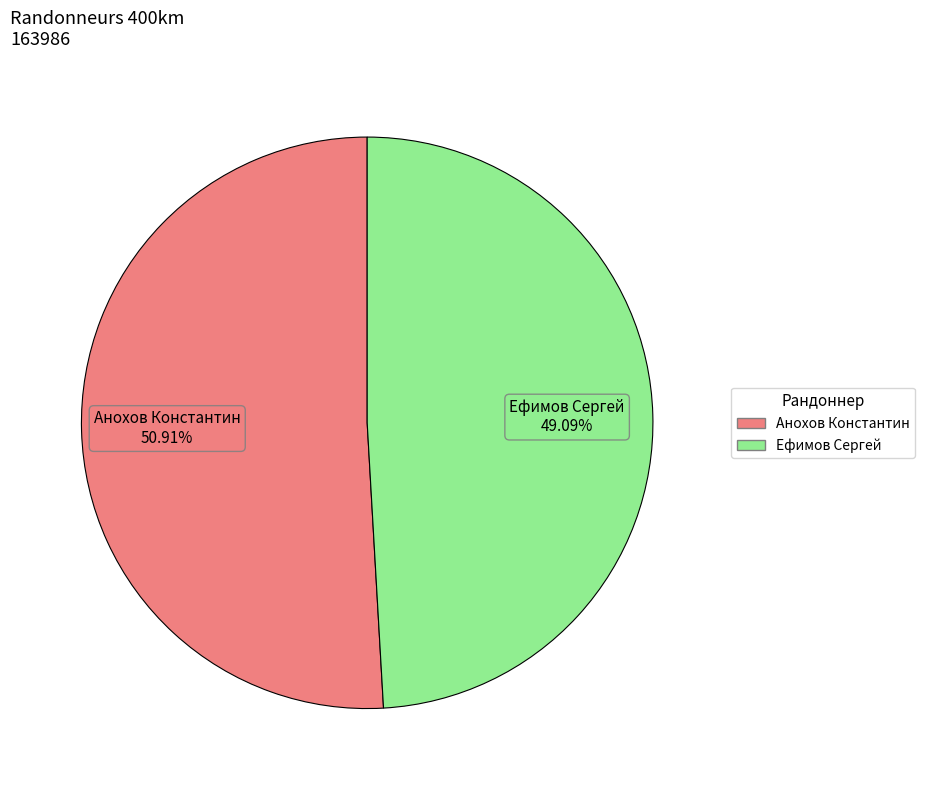

Is the sum of Анохов Константин and Ефимов Сергей greater than half?

Yes